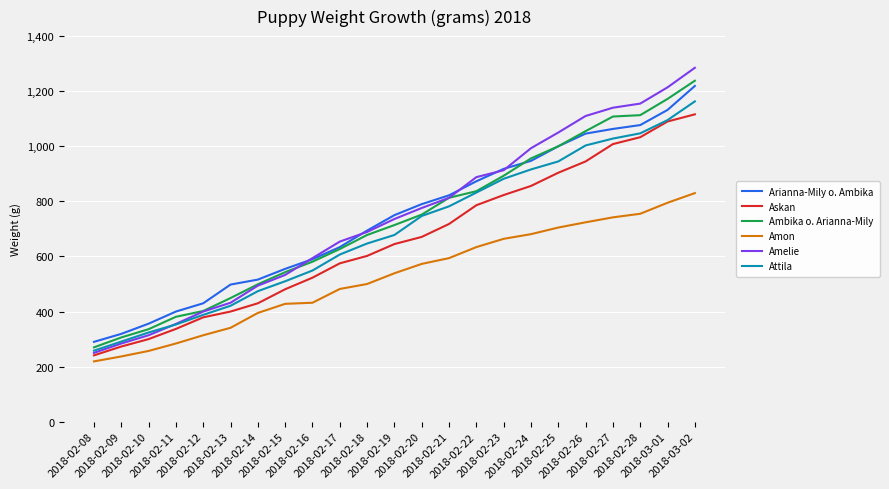

True or false: Arianna-Mily o. Ambika and Askan cross at least once.

False